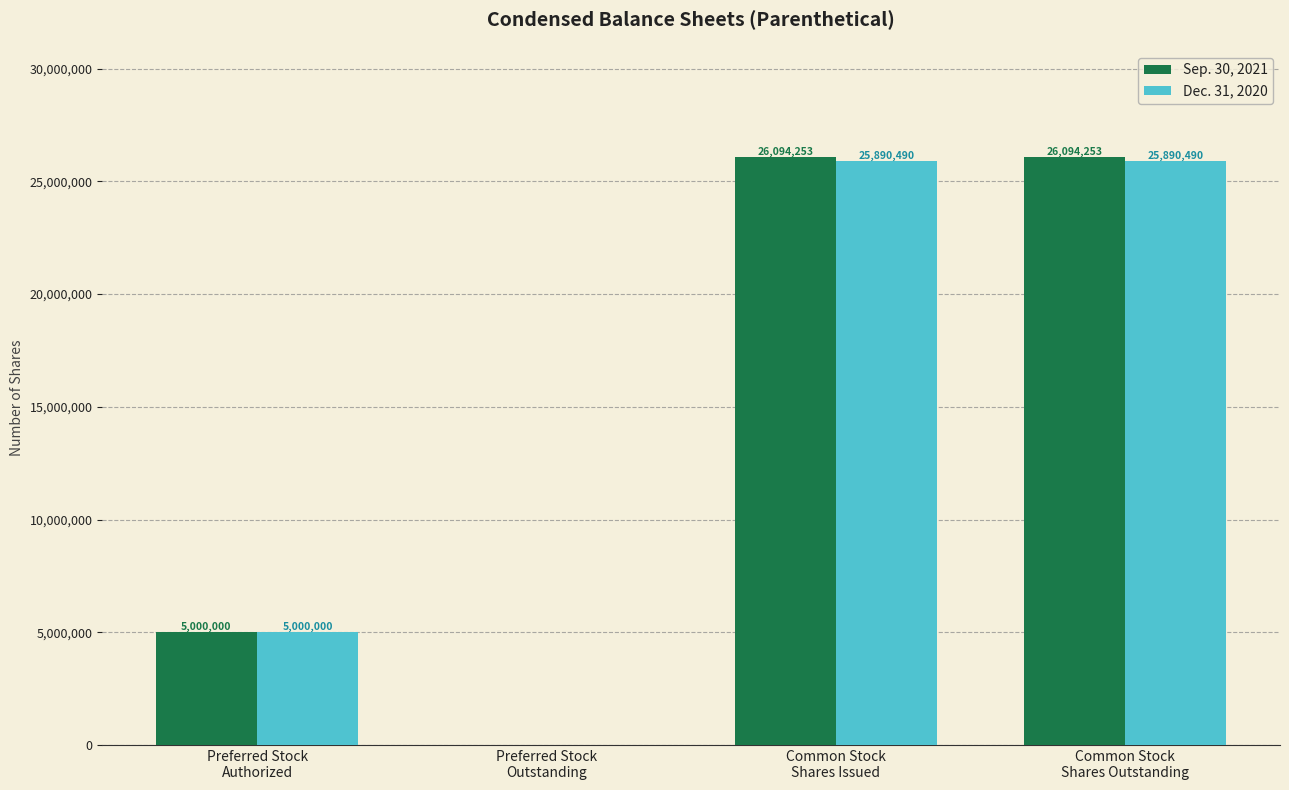

At which label is Dec. 31, 2020 closest to 12945245?

Preferred Stock
Authorized